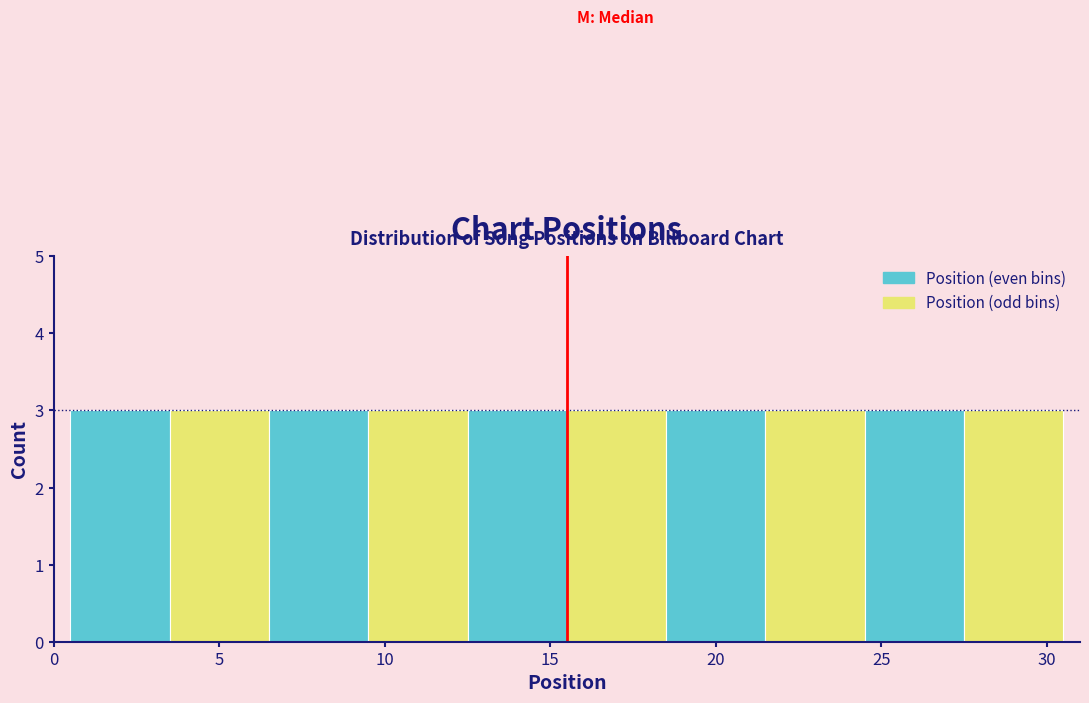

Reading left to right, transcribe this chart: for each bar, give the range it covers on the x-axis and its height. The values are not printed on the chart, so give them approximately, as read against the axis.

0.5 to 3.5: 3
3.5 to 6.5: 3
6.5 to 9.5: 3
9.5 to 12.5: 3
12.5 to 15.5: 3
15.5 to 18.5: 3
18.5 to 21.5: 3
21.5 to 24.5: 3
24.5 to 27.5: 3
27.5 to 30.5: 3